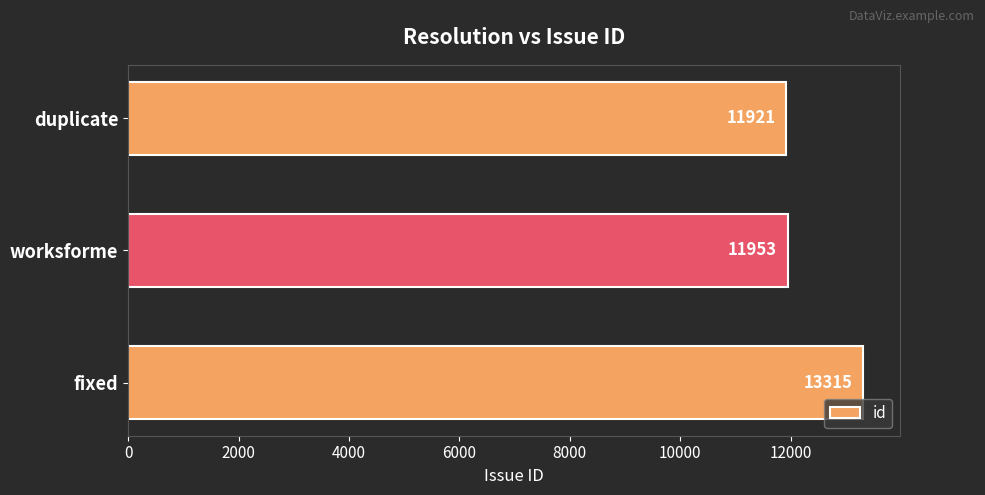

How many bars are there in total?

3